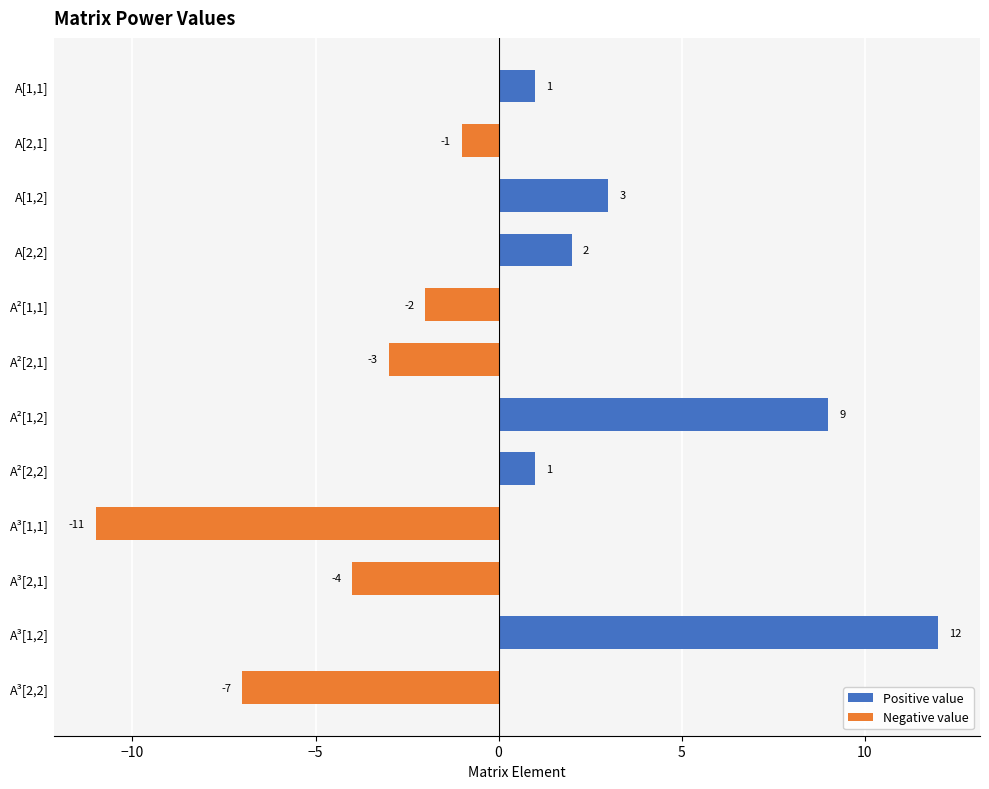

How many data points does each series have?

12